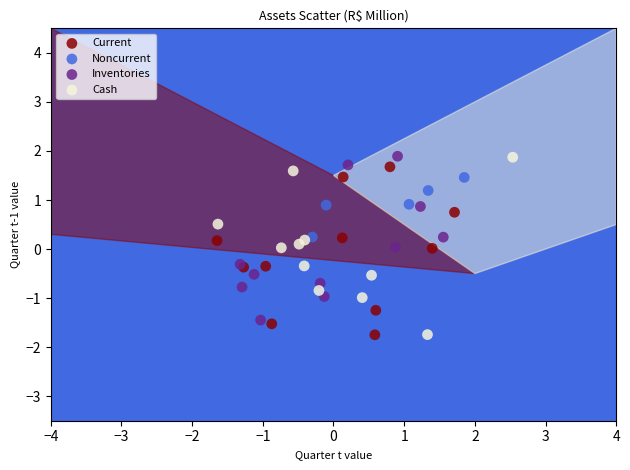

What are all the series names shown in the legend?

Current, Noncurrent, Inventories, Cash